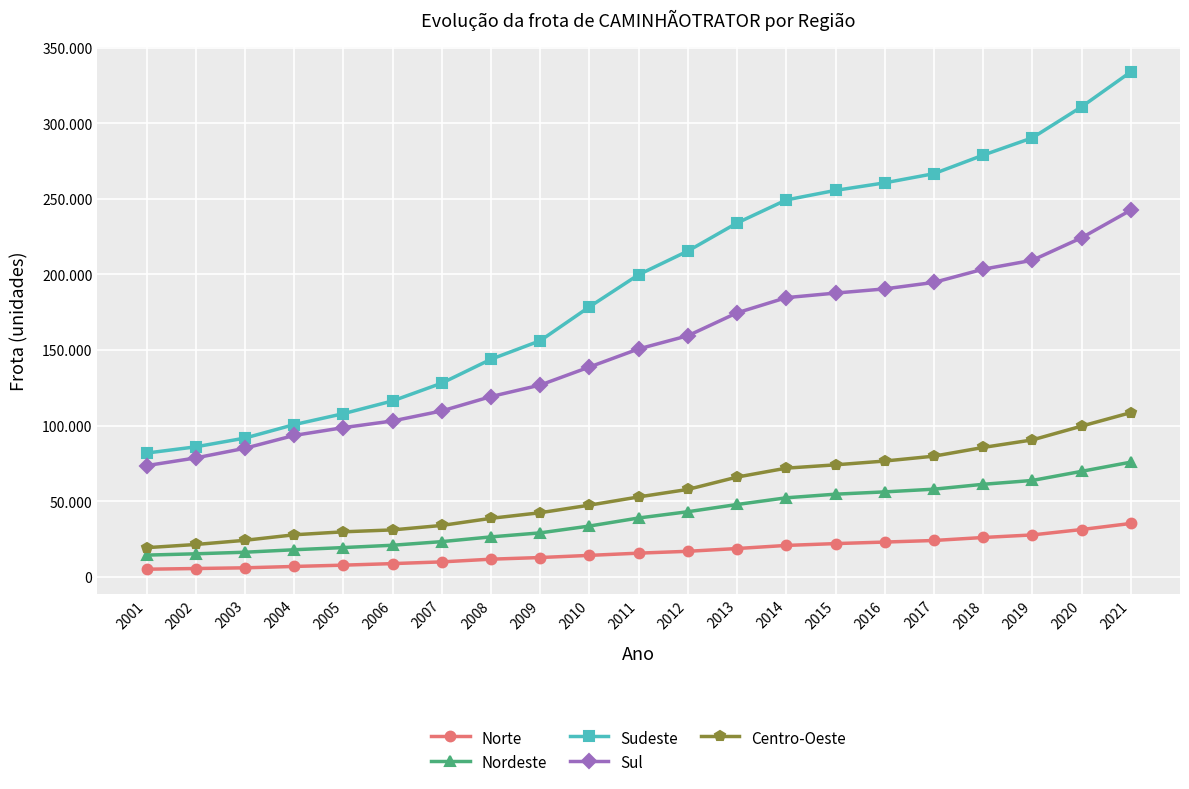

Is the value of Norte at 2007 greater than the value of Centro-Oeste at 2010?

No